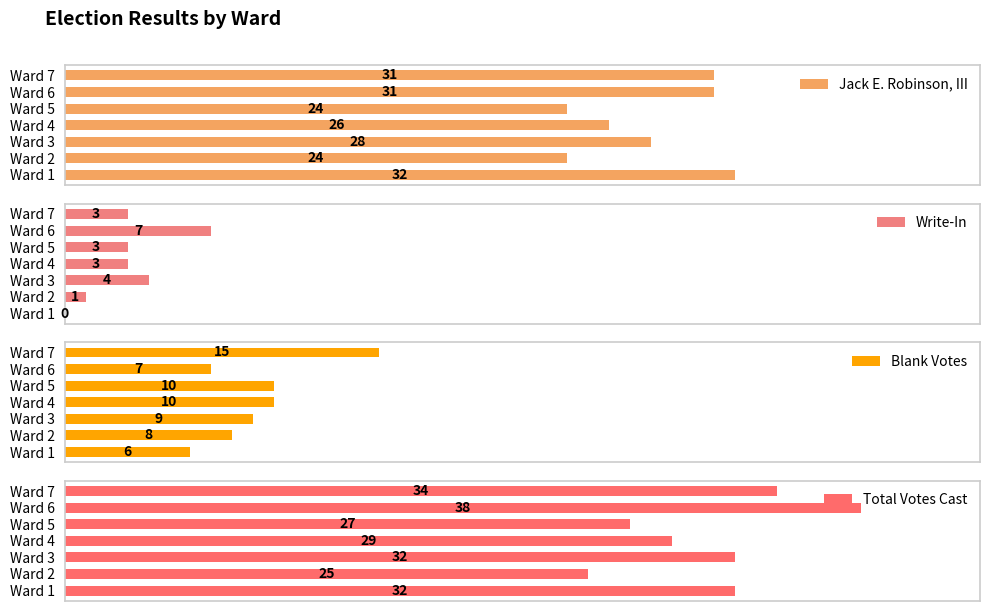

Where is Jack E. Robinson, III nearest to the value 28?

Ward 3